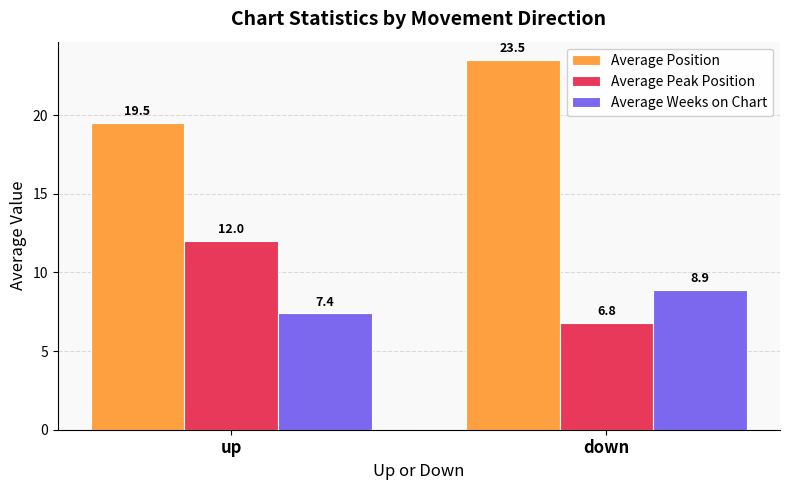

The Average Peak Position series shows 6.8 at down. True or false?

True